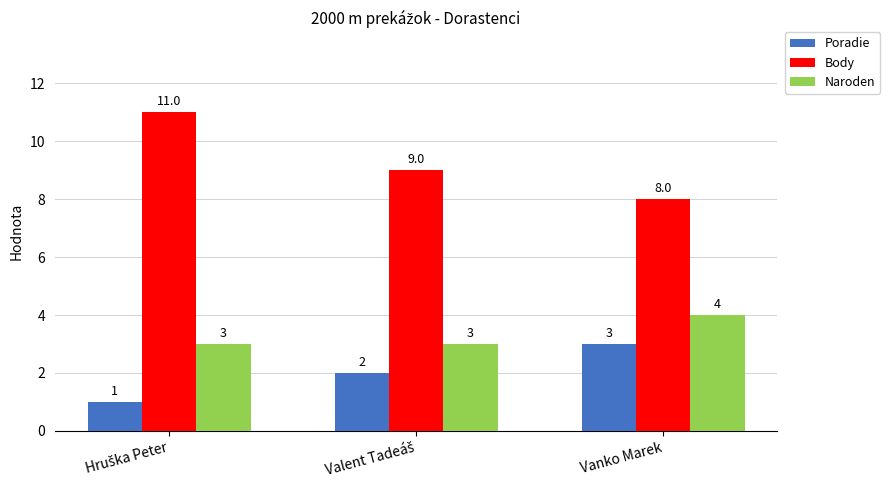

List the series in order of their peak value, highest first.

Body, Naroden, Poradie